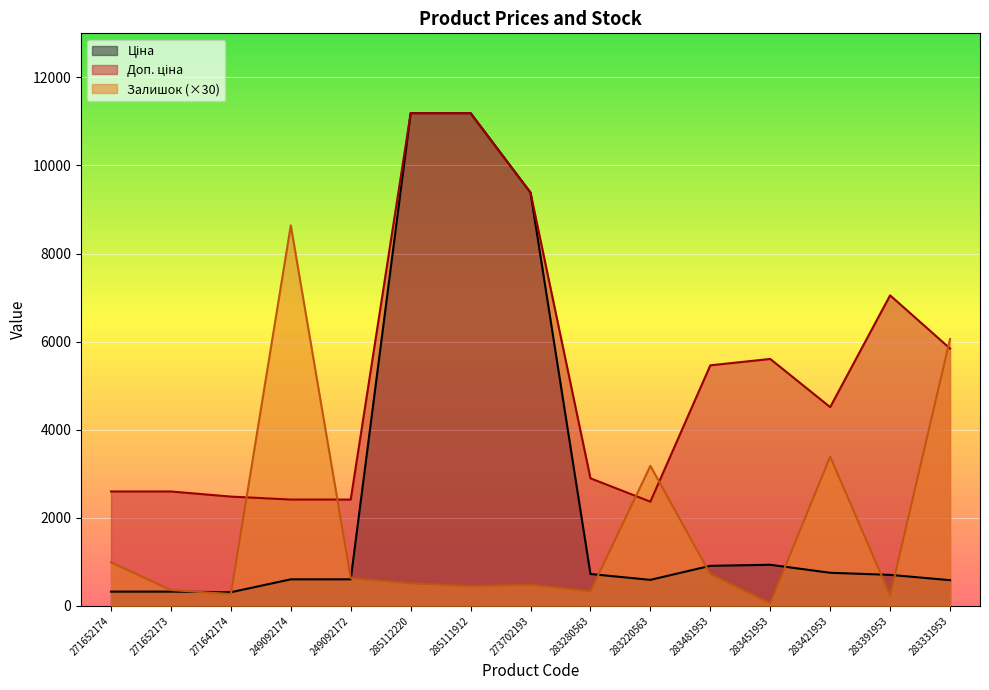

Which series has the widest spread of values?

Ціна